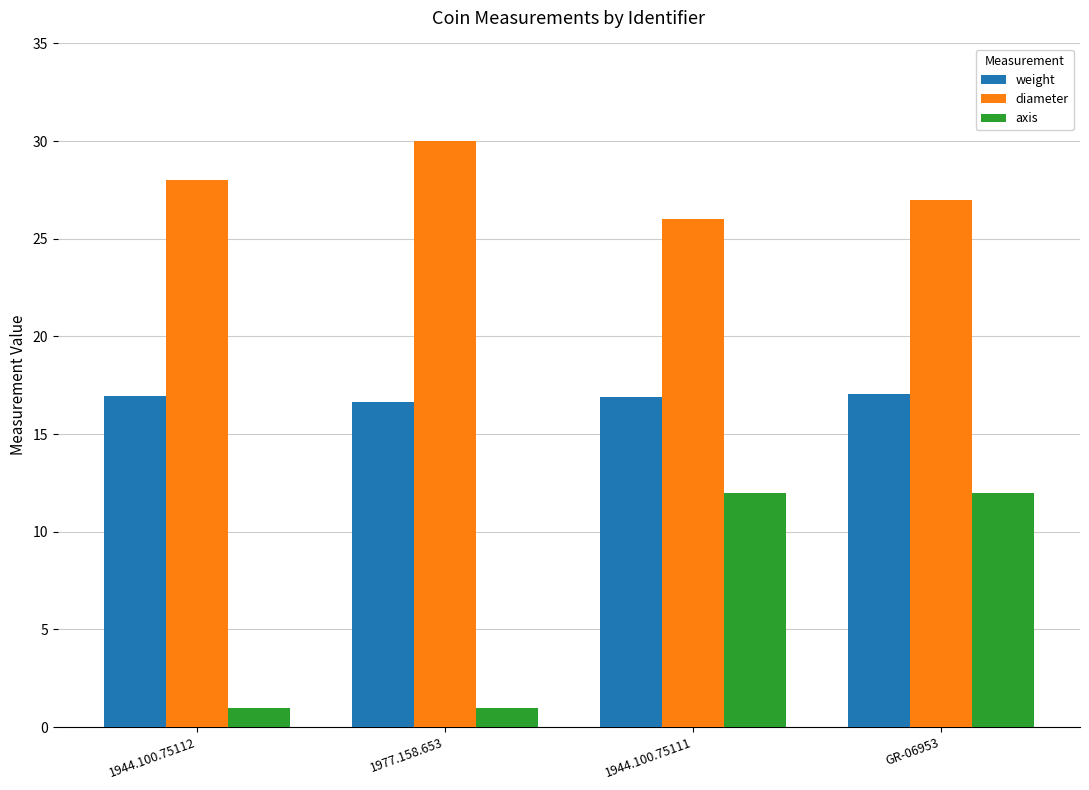

What is the greatest value displayed?

30.0